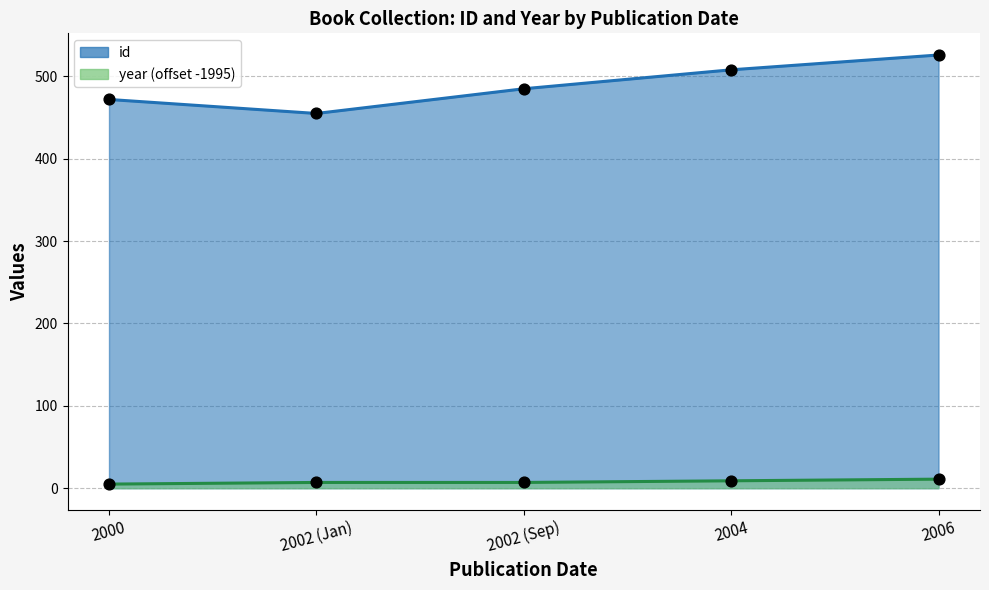

Which series reaches the minimum Y coordinate?

id